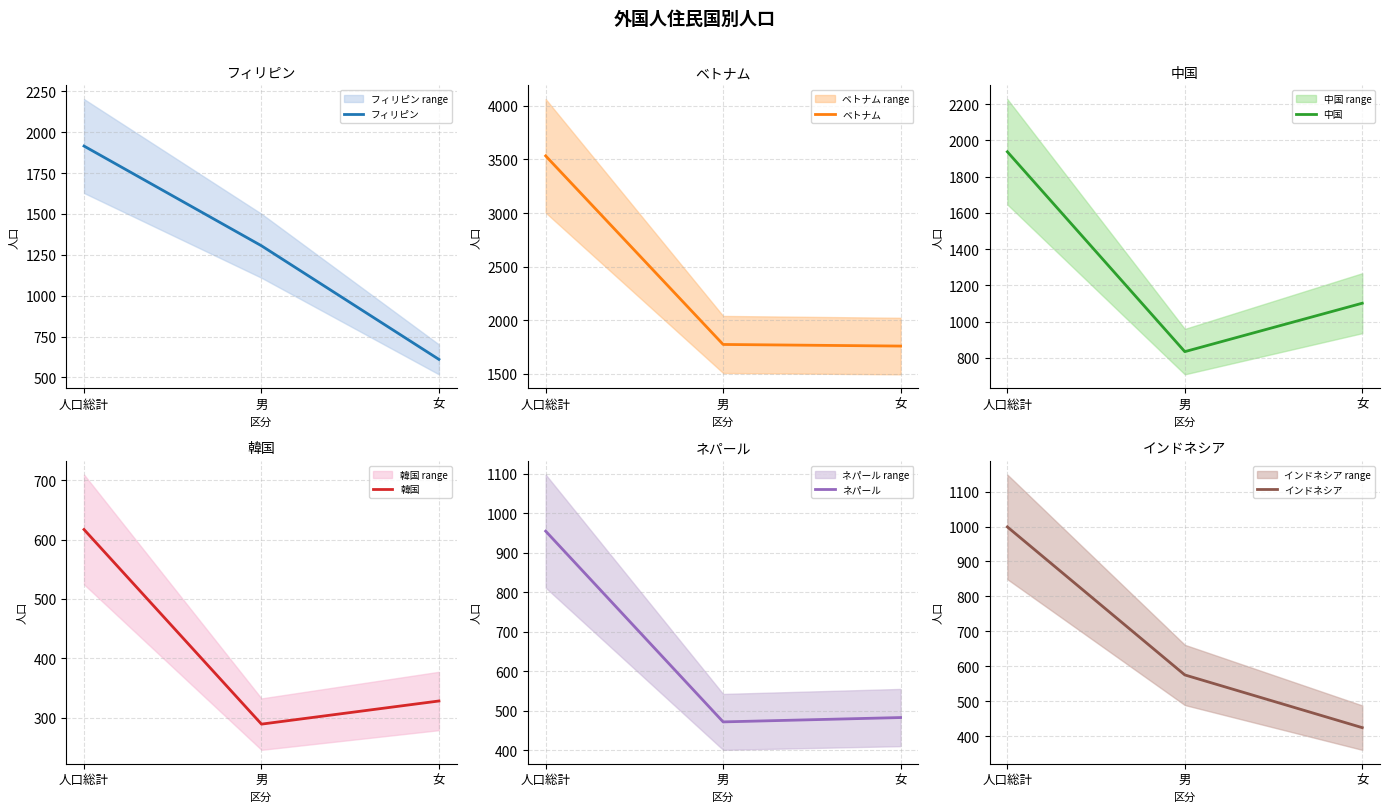

What is the sum of all 韓国 values?

1234